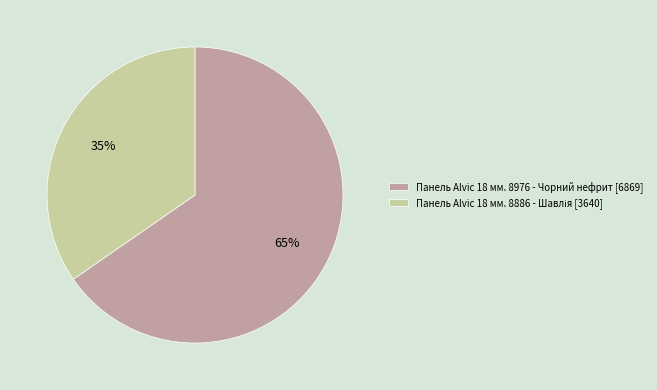

Is there a majority slice in this chart?

Yes